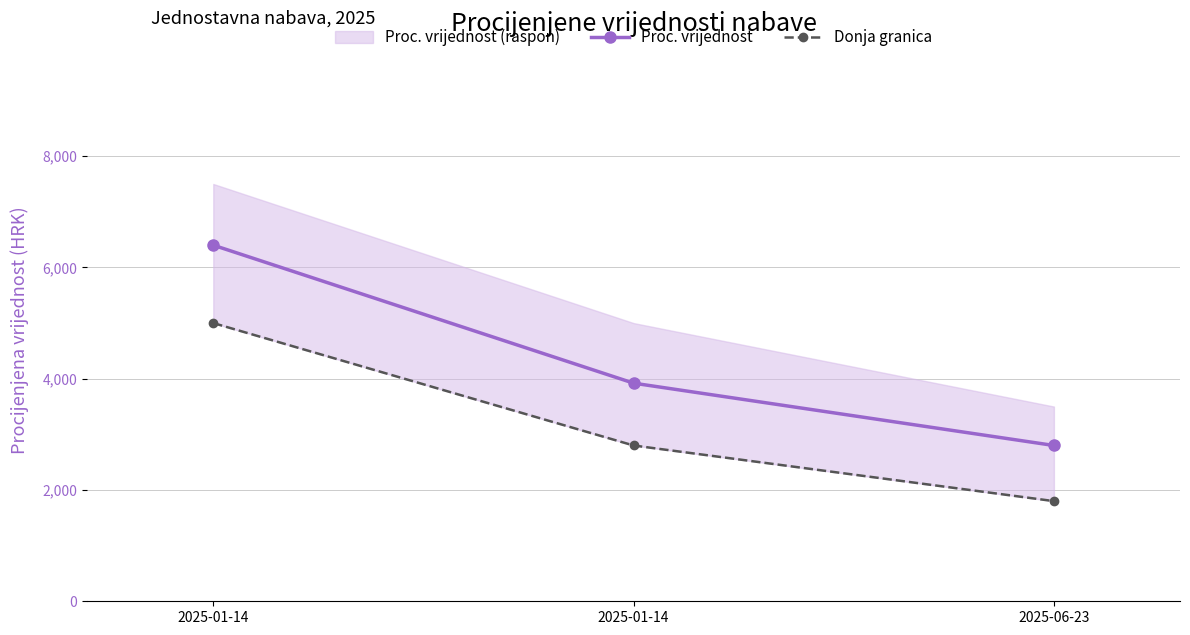

True or false: Proc. vrijednost has a value of 2162 at 2025-01-14.

False